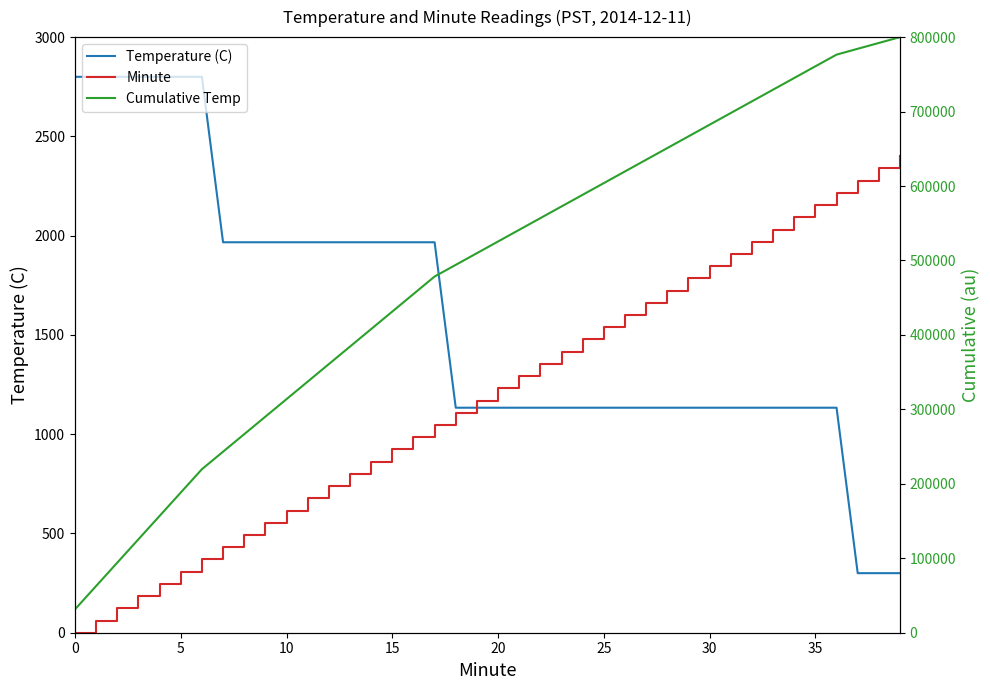

What is the average value of the Cumulative Temp series?

482352.9